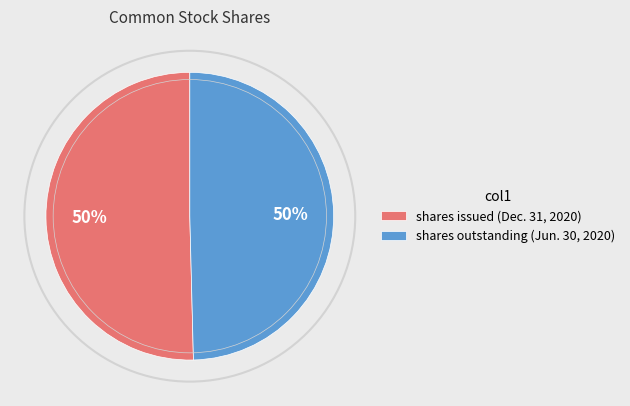

Approximately how many times larger is the value at shares outstanding (Jun. 30, 2020) compared to shares issued (Dec. 31, 2020)?

1.0